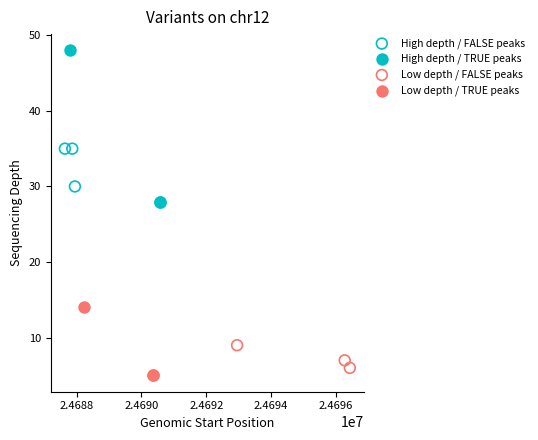

Which series contains the lowest Y value?

Low depth / TRUE peaks